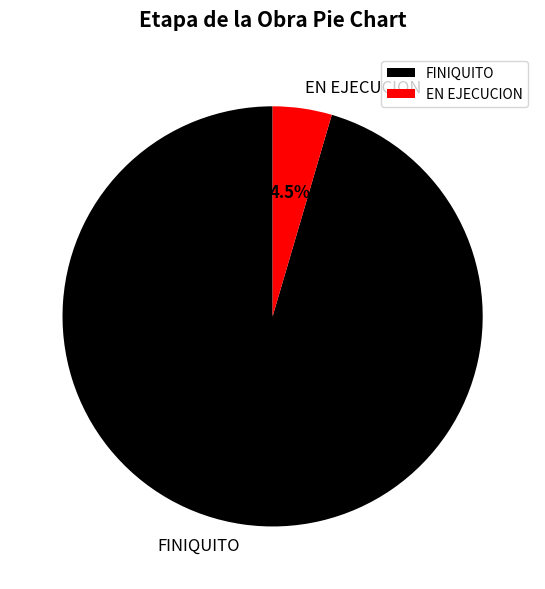

Between EN EJECUCION and FINIQUITO, which is larger?

FINIQUITO